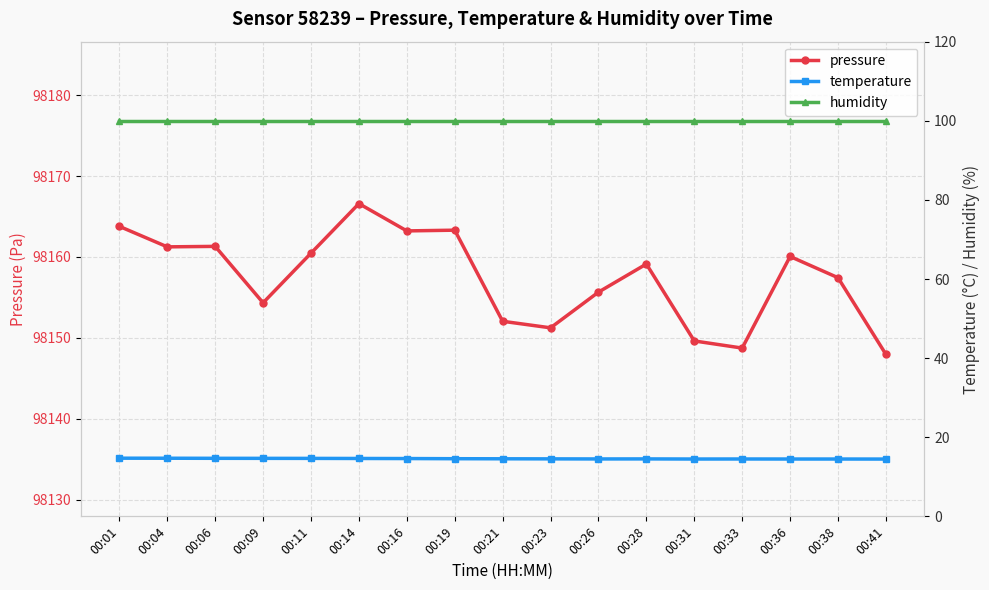

Where is temperature nearest to the value 14?

00:41